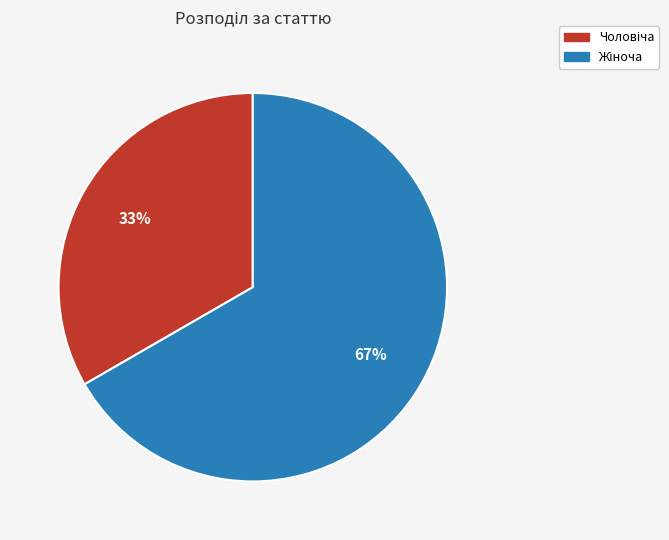

Is there any slice that represents more than half of the pie?

Yes